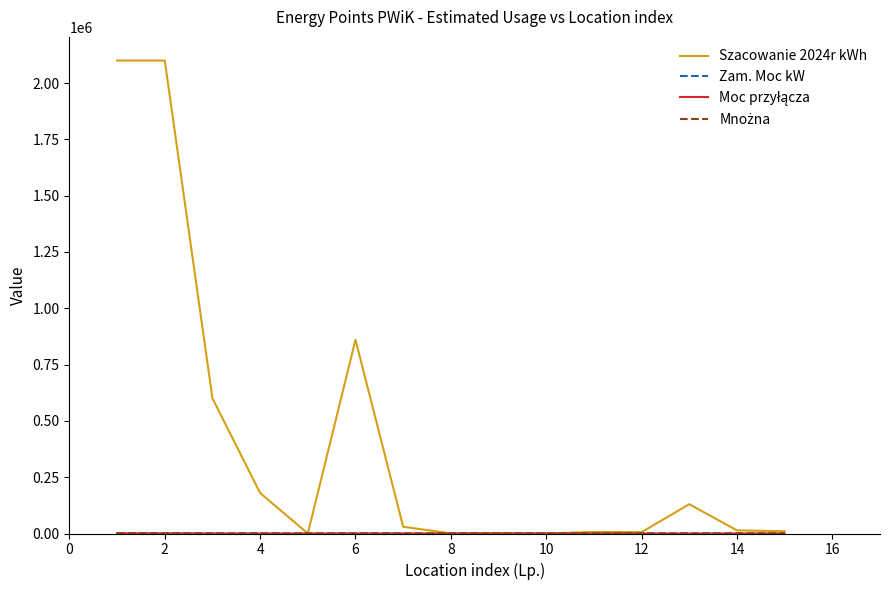

Which series has the largest range (max minus min)?

Szacowanie 2024r kWh